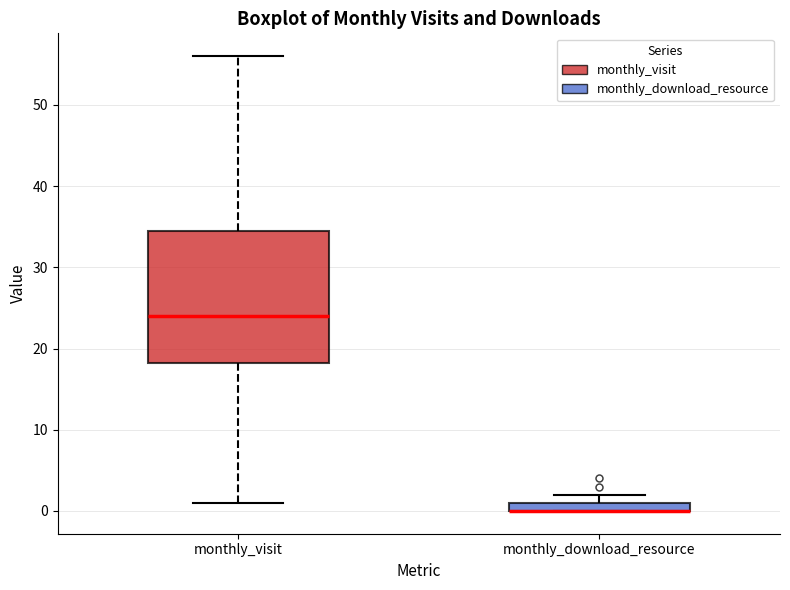

Which box is the tallest, from its lower edge to its upper edge?

monthly_visit